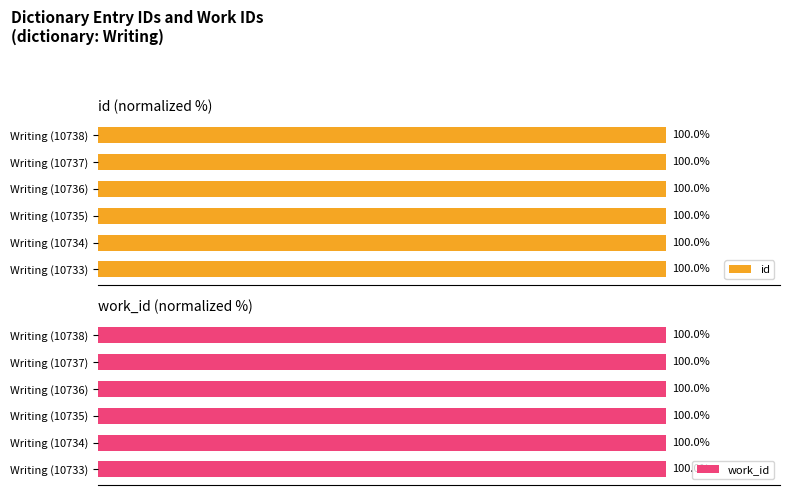

Which has a higher value, 100 or 80?

100